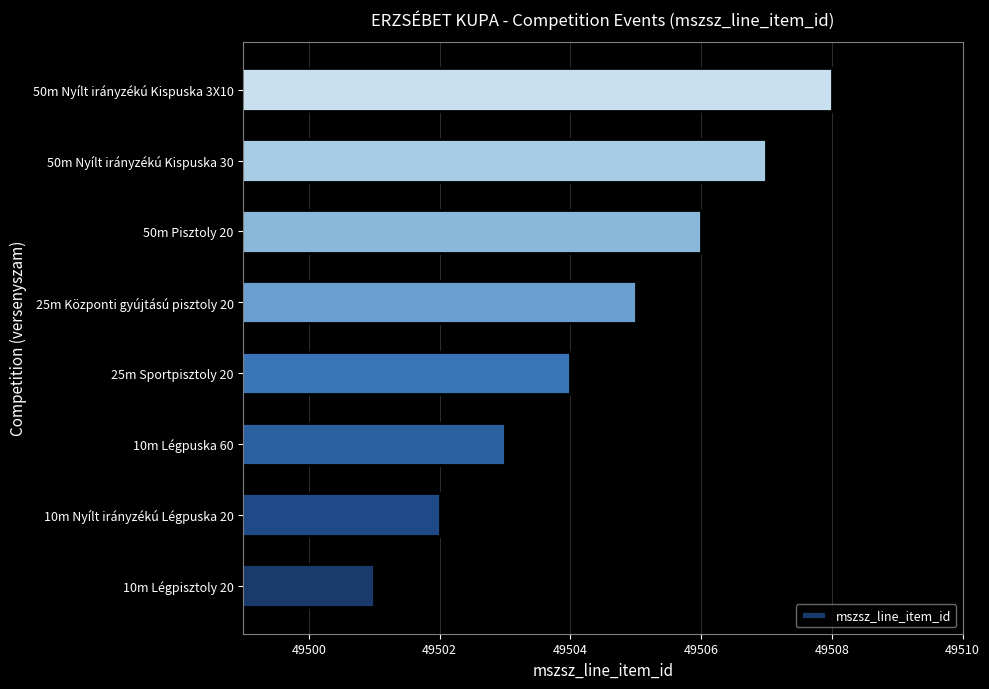

True or false: the data shows 25570 at 50m Nyílt irányzékú Kispuska 3X10.

False